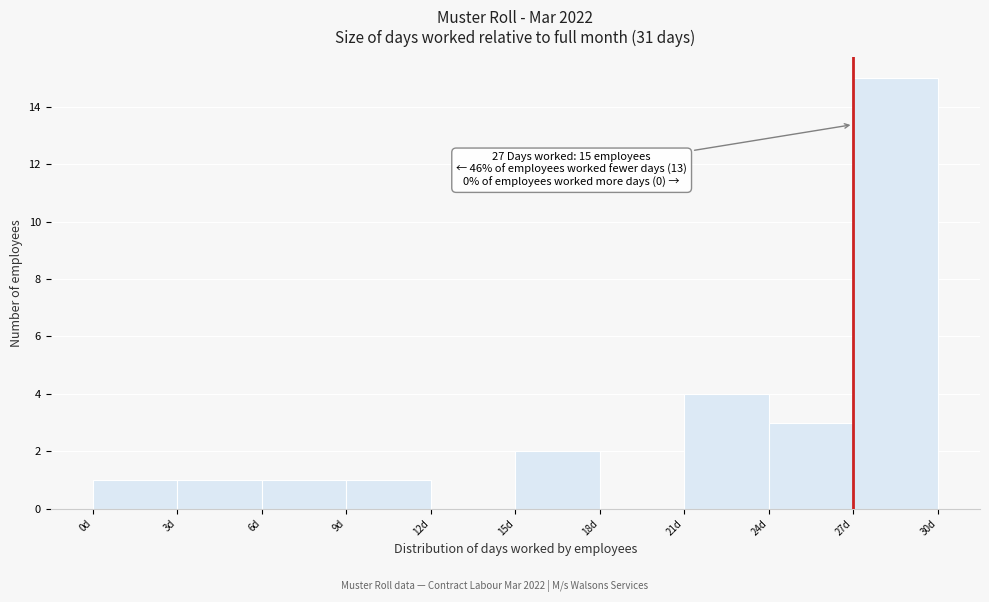

Over which range of the x-axis is the bar tallest?

27 to 30